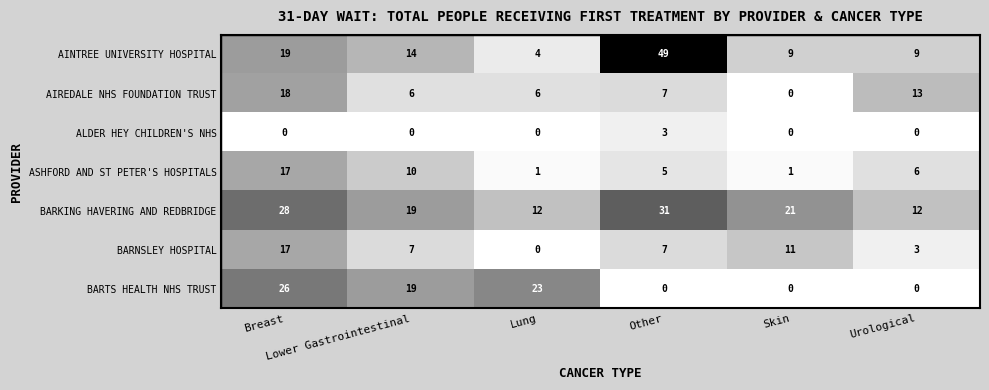

Which series has the widest spread of values?

AINTREE UNIVERSITY HOSPITAL